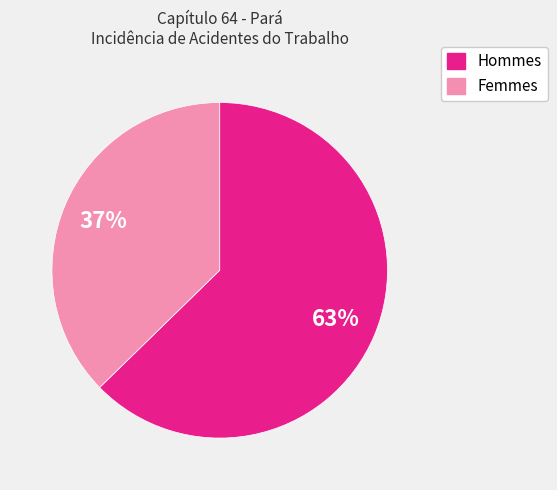

To the nearest percent, what is the average slice percentage?

50%